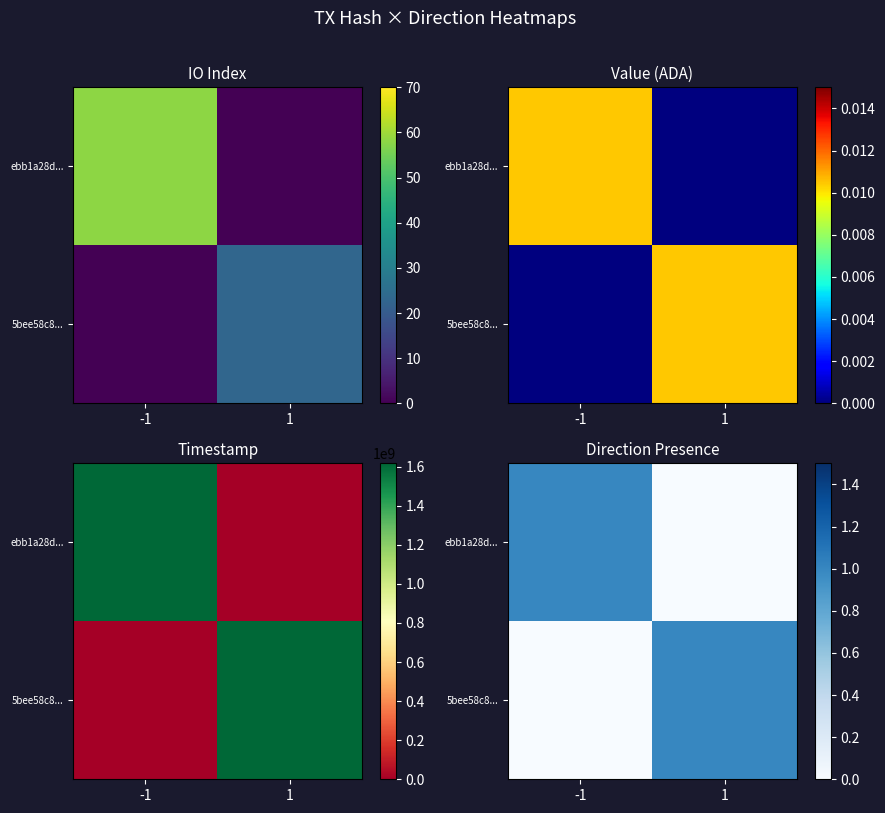

Read the 5bee58c8... value at 1.

1